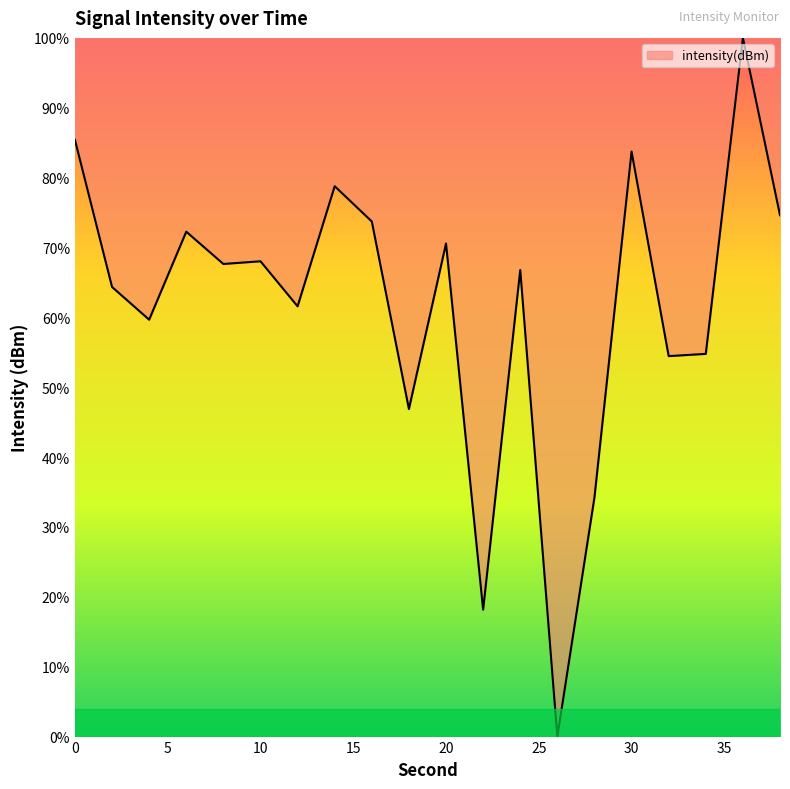

Is this an area chart (filled region under the line)?

No